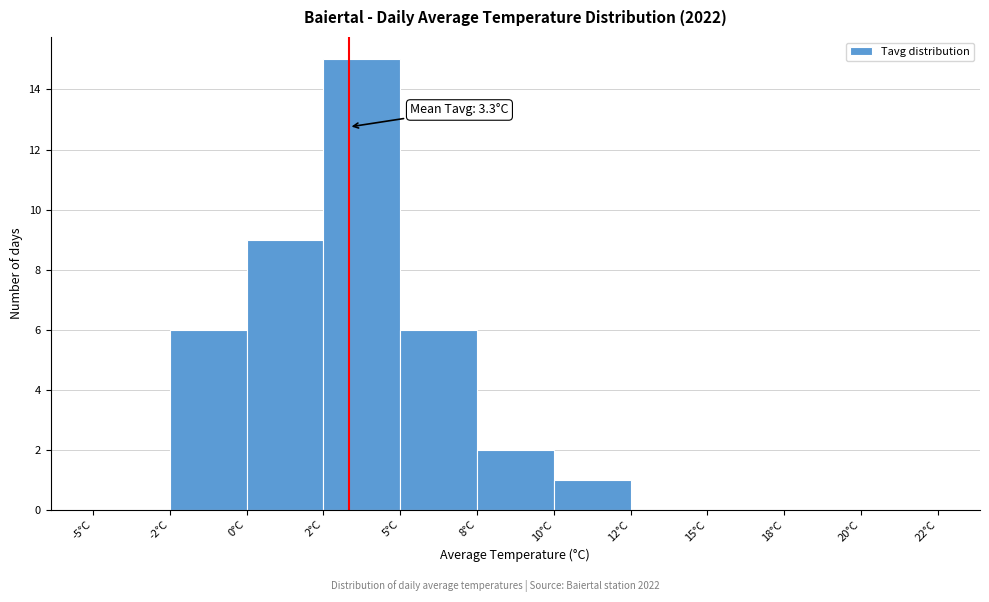

Reading left to right, extract all data points from this chart.

-5°C=0	-2°C=6	0°C=9	2°C=15	5°C=6	8°C=2	10°C=1	12°C=0	15°C=0	18°C=0	20°C=0